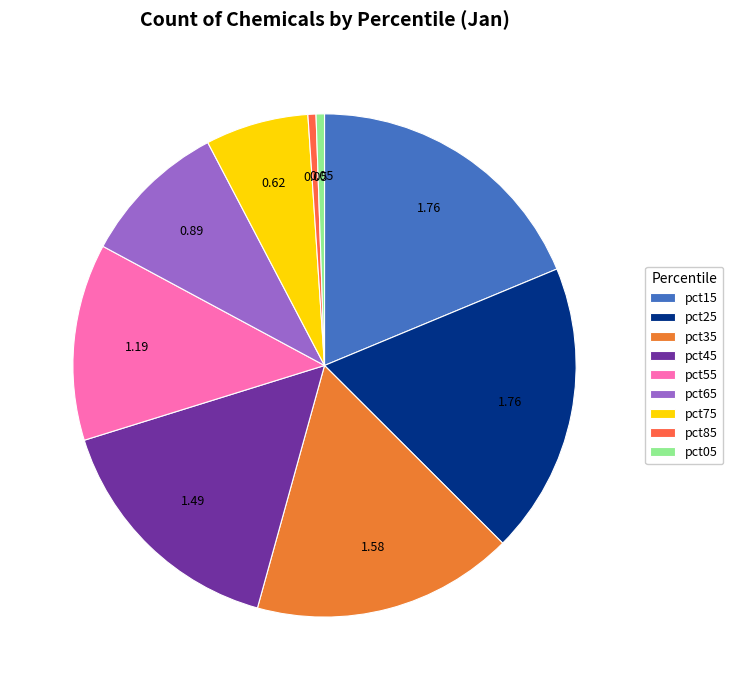

To the nearest percent, what is the average slice percentage?

11%